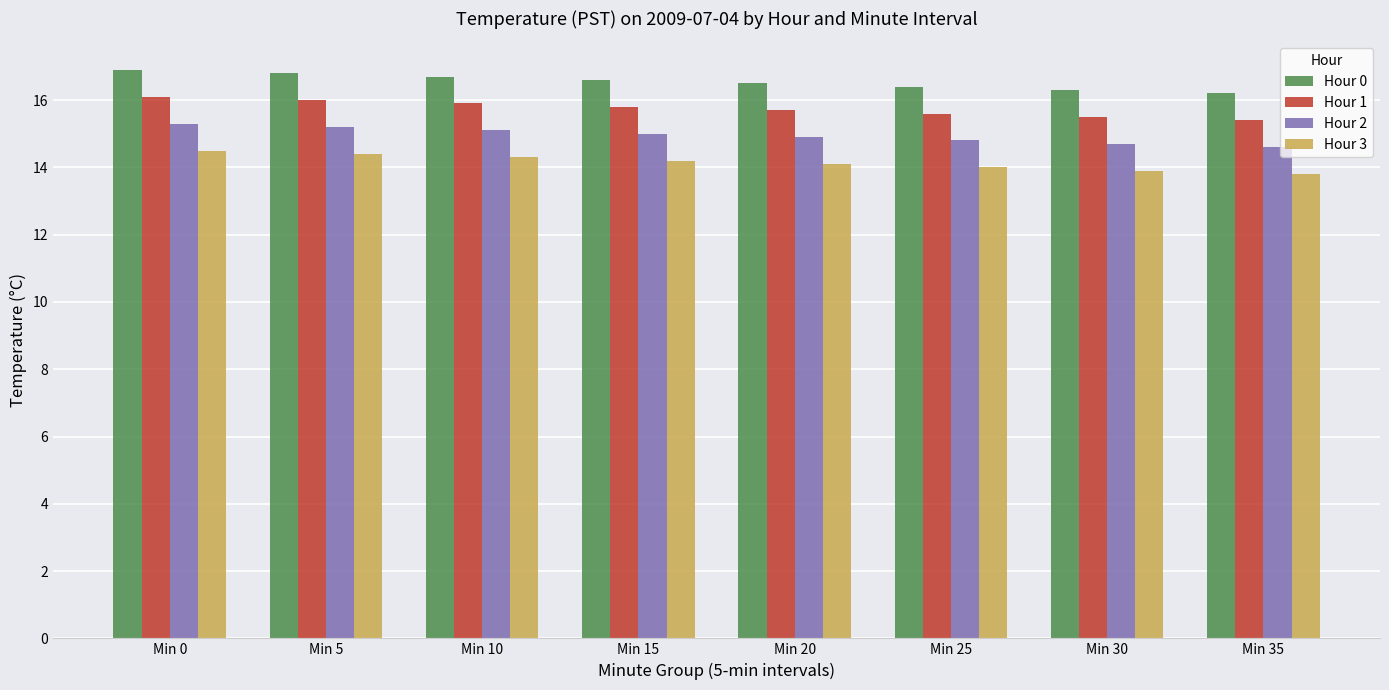

What are all the series names shown in the legend?

Hour 0, Hour 1, Hour 2, Hour 3